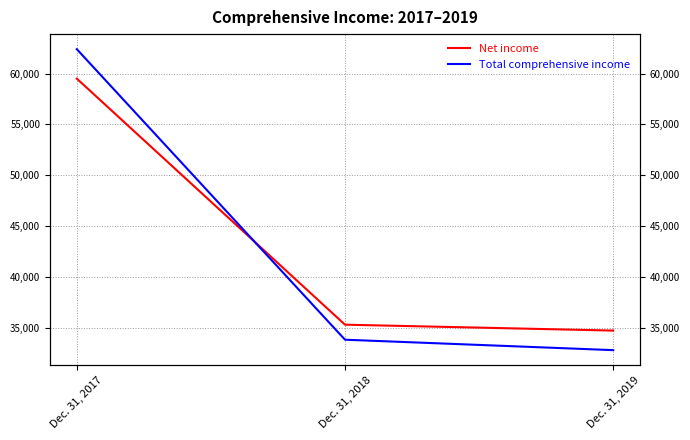

True or false: Net income has a value of 56641 at Dec. 31, 2019.

False